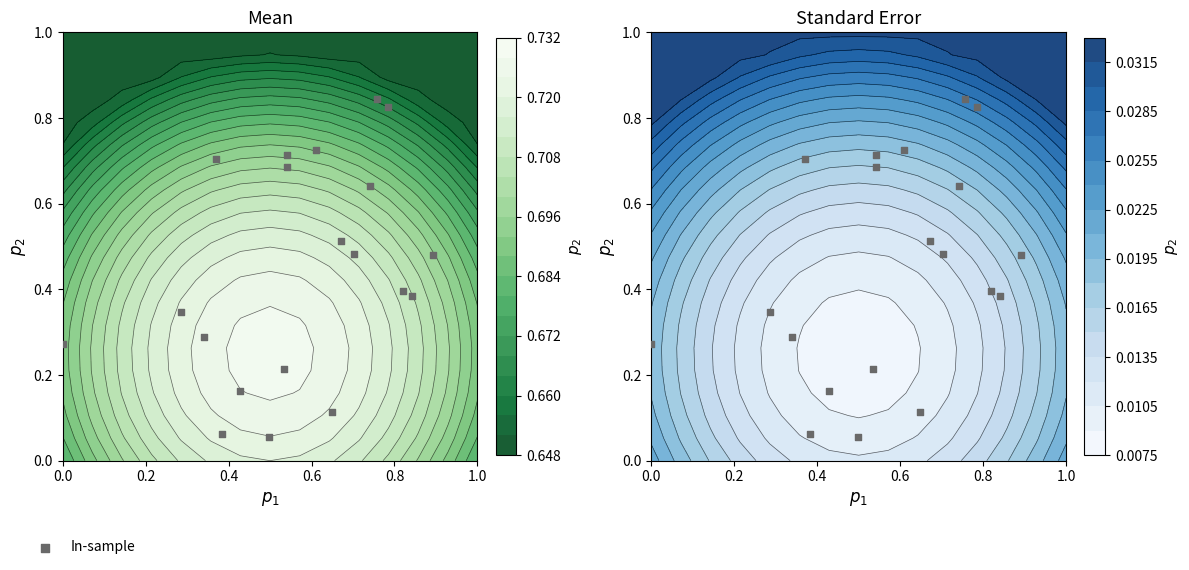

What is the sum of all values?

8.9